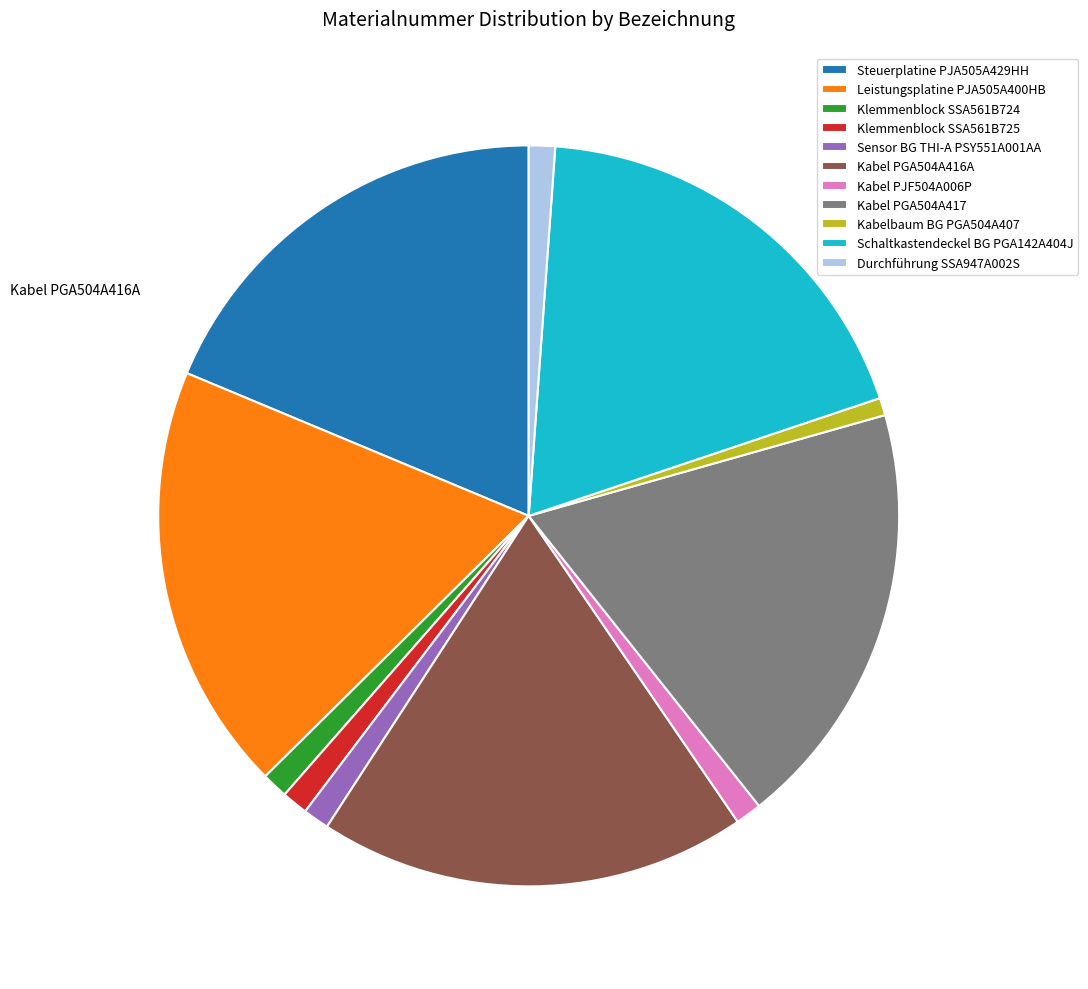

True or false: Steuerplatine PJA505A429HH accounts for 19% of the total.

True